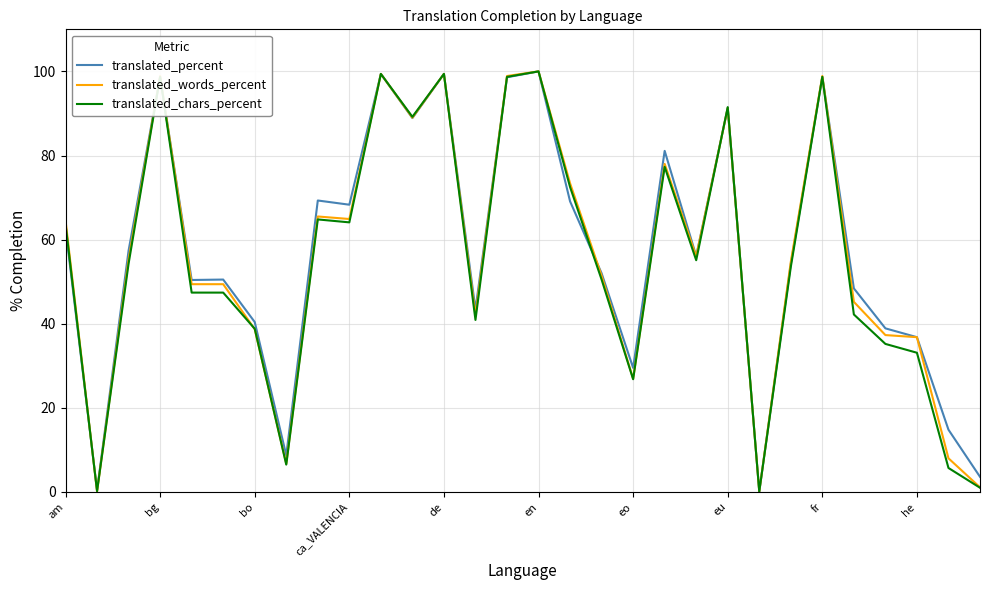

What is the highest value of the translated_chars_percent series?

100.0